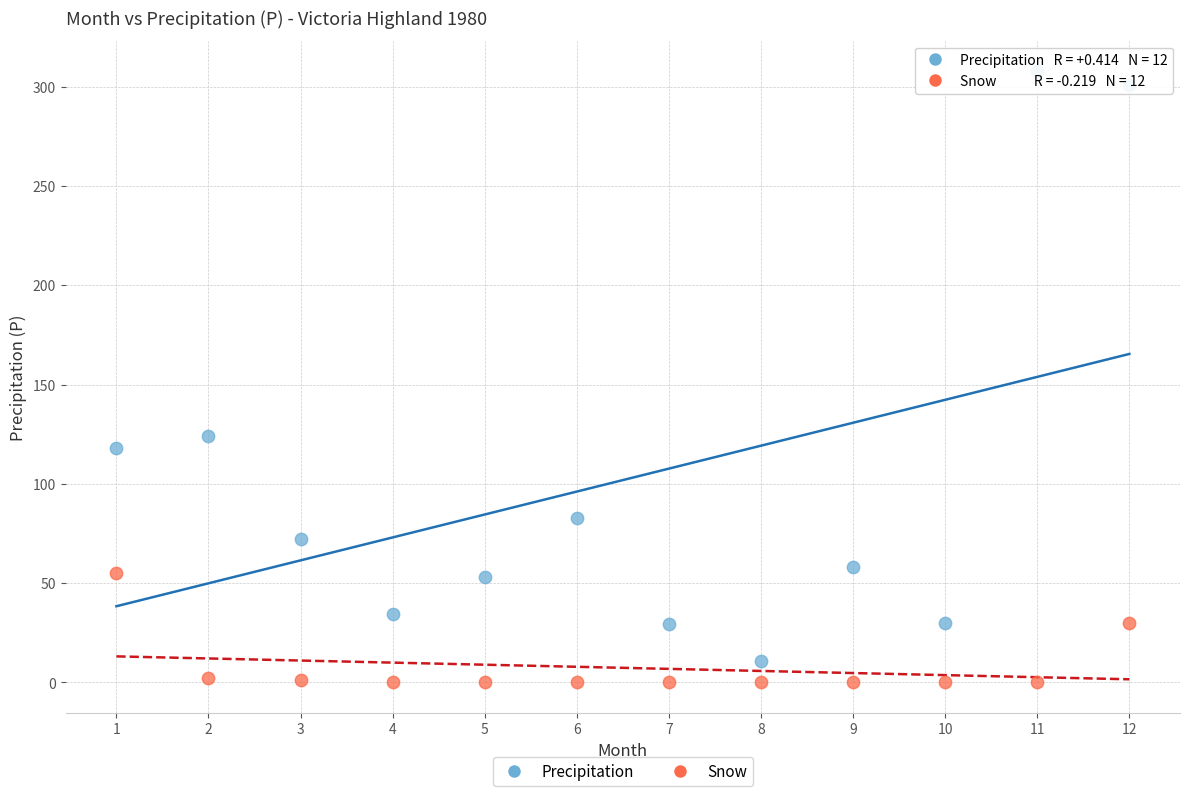

Across all data points, what is the range of X values (max minus min)?

11.0